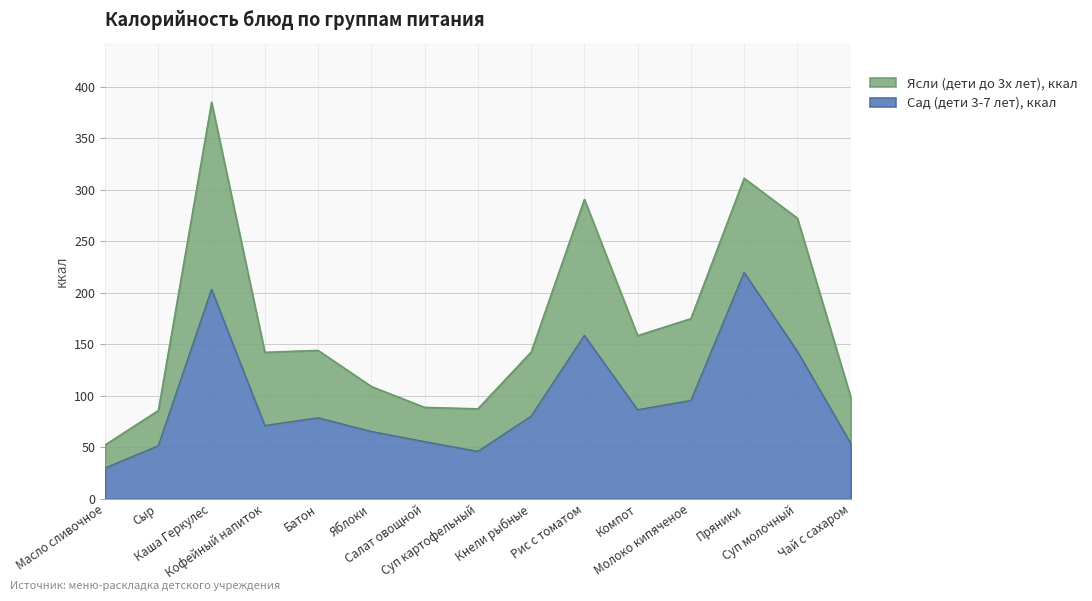

At which category does the data reach its first local valley?

Кофейный напиток